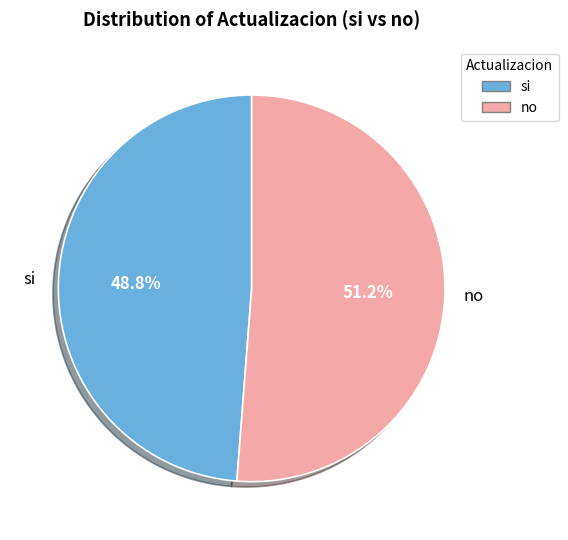

What is the smallest slice in the pie chart?

si